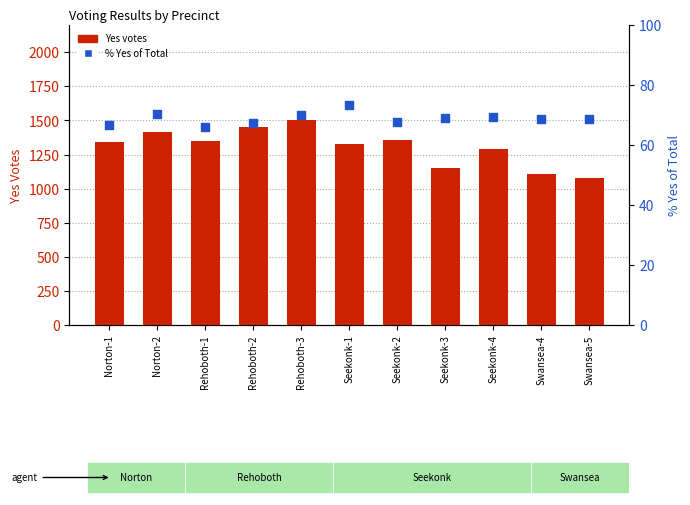

Which series has the largest Y range (max minus min)?

Yes votes